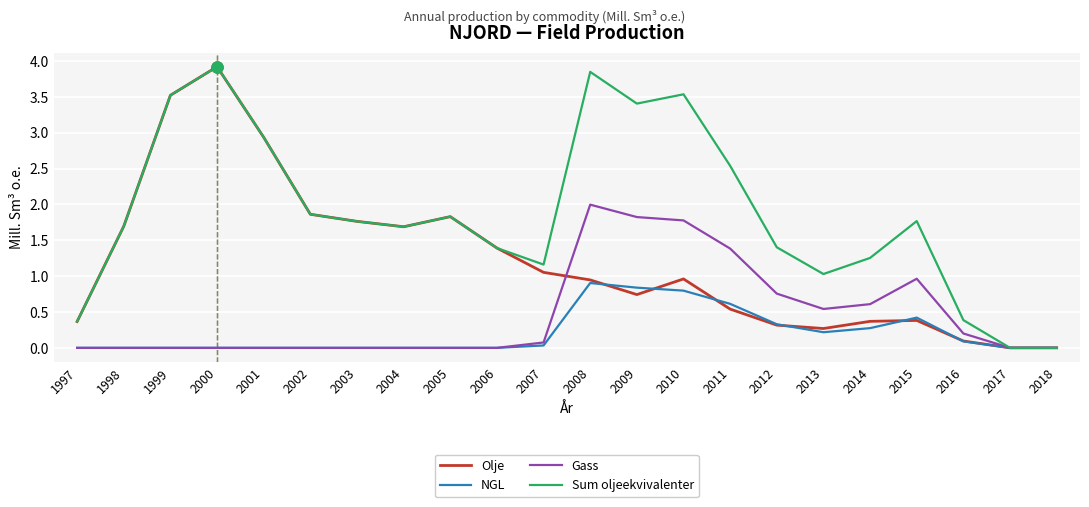

How many interior local peaks does the Olje series have?

4